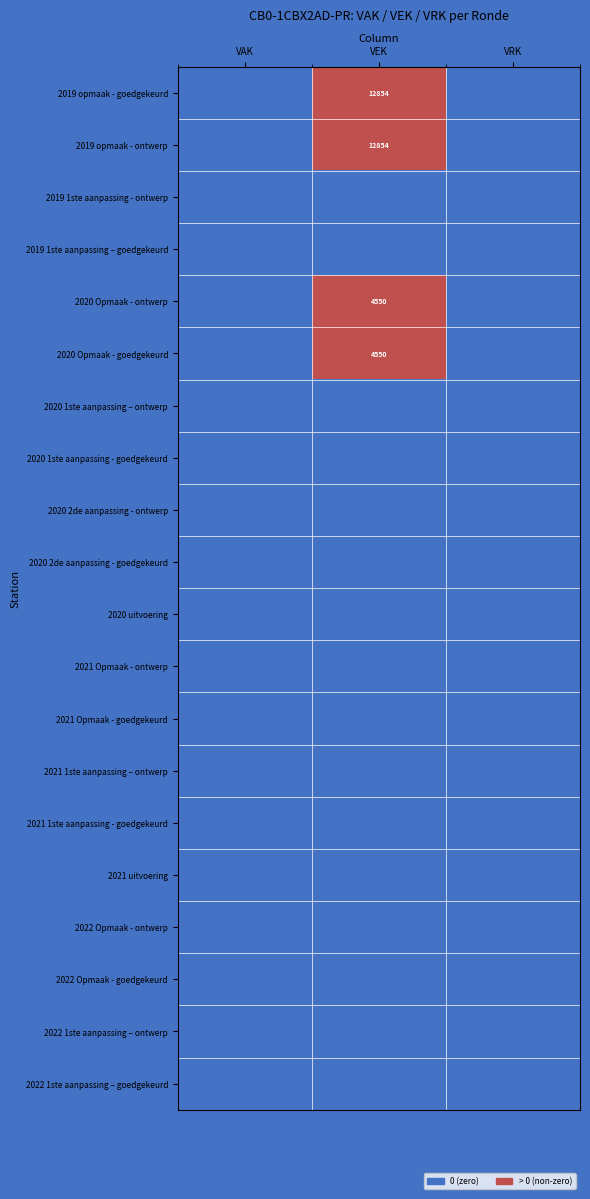

At VEK, list the series in order from largest to smallest.

2019 opmaak - goedgekeurd, 2019 opmaak - ontwerp, 2020 Opmaak - ontwerp, 2020 Opmaak - goedgekeurd, 2019 1ste aanpassing - ontwerp, 2019 1ste aanpassing – goedgekeurd, 2020 1ste aanpassing – ontwerp, 2020 1ste aanpassing - goedgekeurd, 2020 2de aanpassing - ontwerp, 2020 2de aanpassing - goedgekeurd, 2020 uitvoering, 2021 Opmaak - ontwerp, 2021 Opmaak - goedgekeurd, 2021 1ste aanpassing – ontwerp, 2021 1ste aanpassing - goedgekeurd, 2021 uitvoering, 2022 Opmaak - ontwerp, 2022 Opmaak - goedgekeurd, 2022 1ste aanpassing – ontwerp, 2022 1ste aanpassing – goedgekeurd